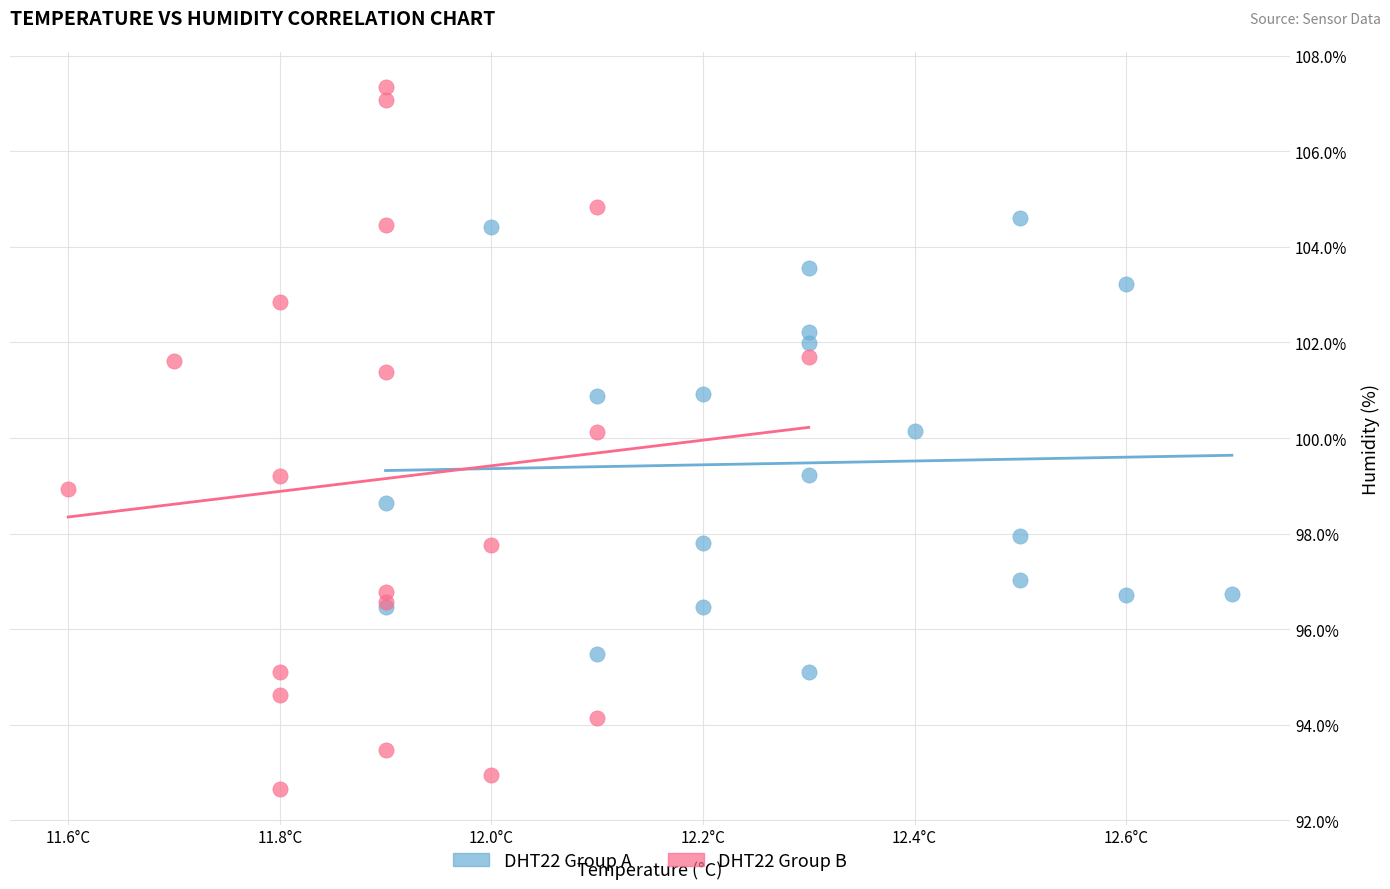

Which series reaches the maximum Y coordinate?

DHT22 Group B